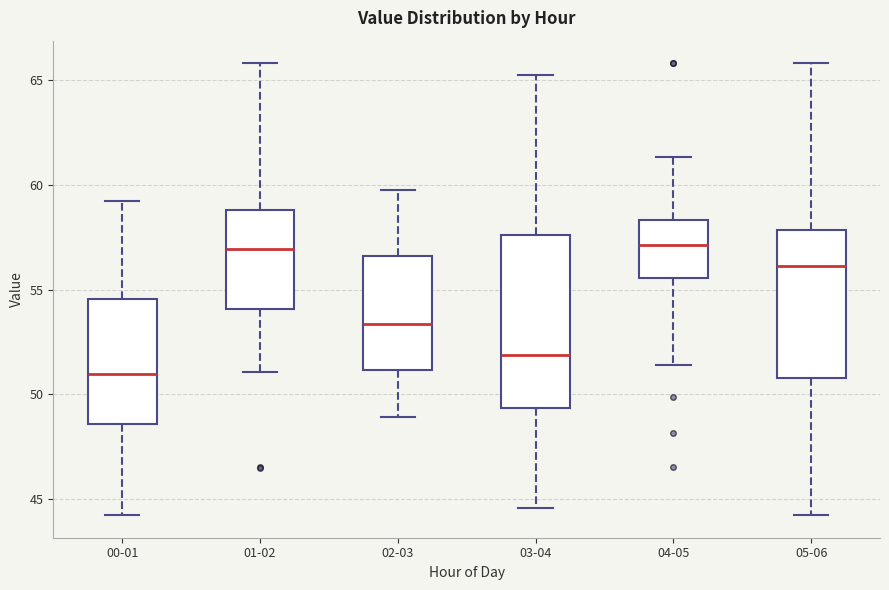

Where is the upper edge of the box for 03-04 on the y-axis? The values are not printed on the chart, so give them approximately, as read against the axis.

57.5